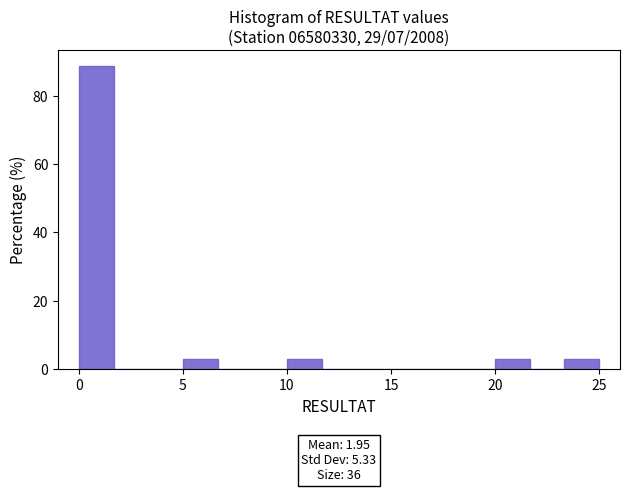

Around what value on the x-axis is the tallest bar? Give the approximate position of its centre, as read against the axis.

1.0